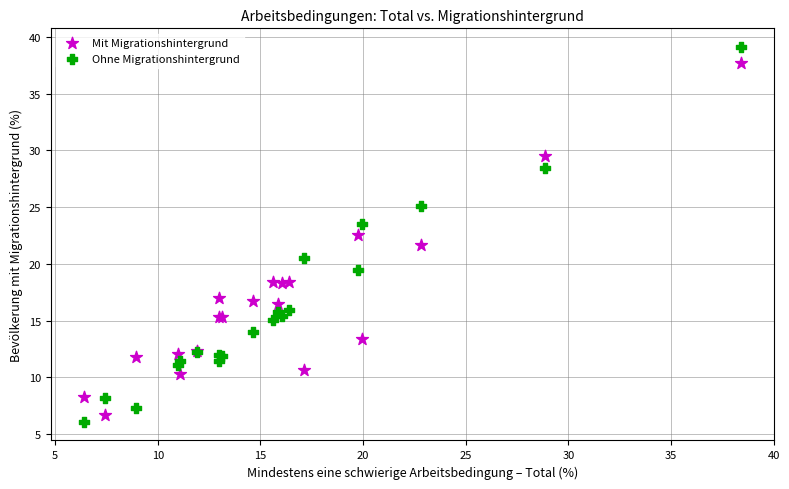

Which series reaches the minimum Y coordinate?

Ohne Migrationshintergrund